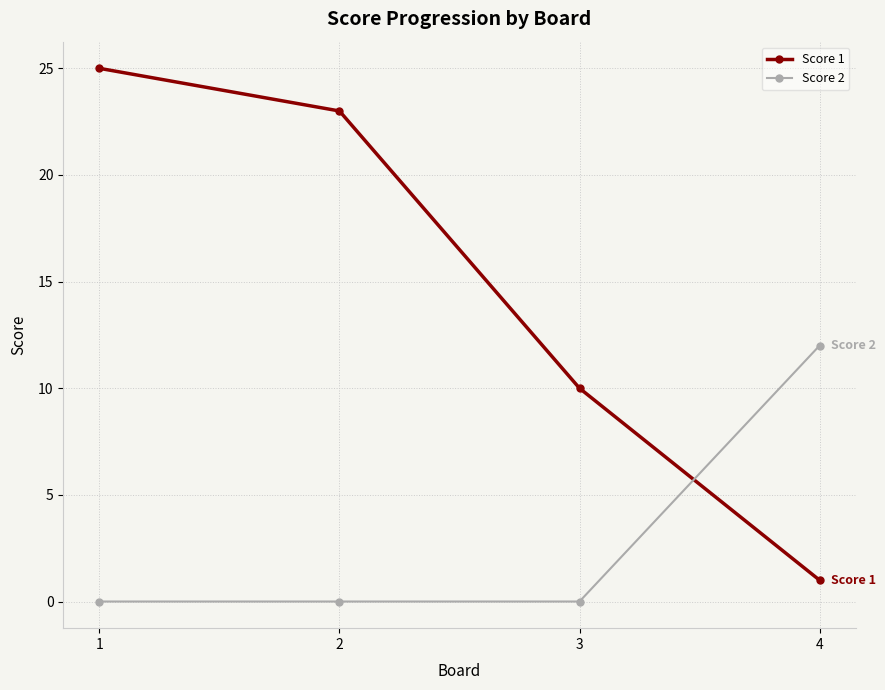

How many lines are shown in the chart?

2